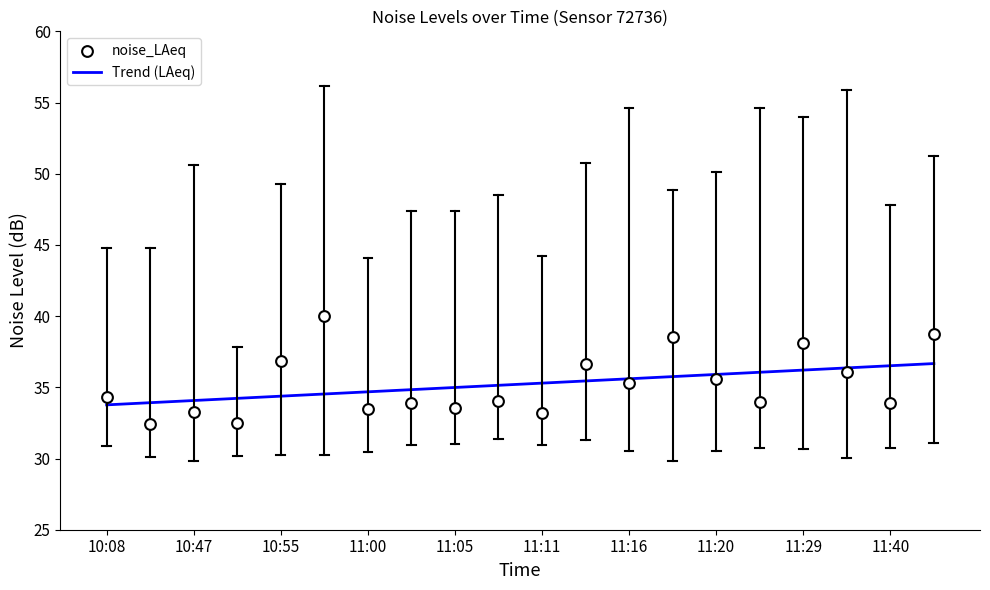

What is the maximum value for Trend (LAeq)?

36.7